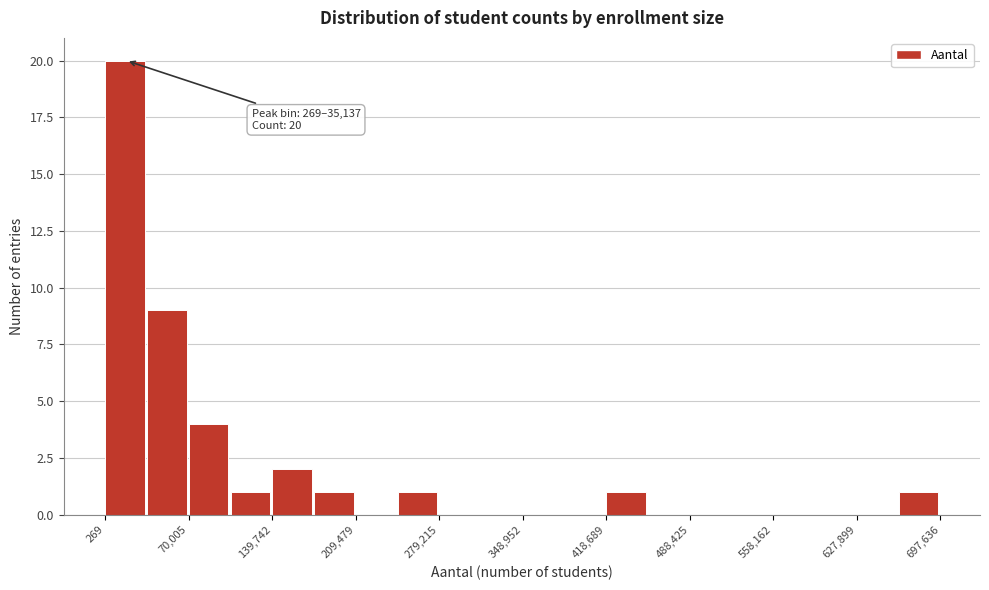

Read against the x-axis, roughly where is the centre of the tallest bar?

20000